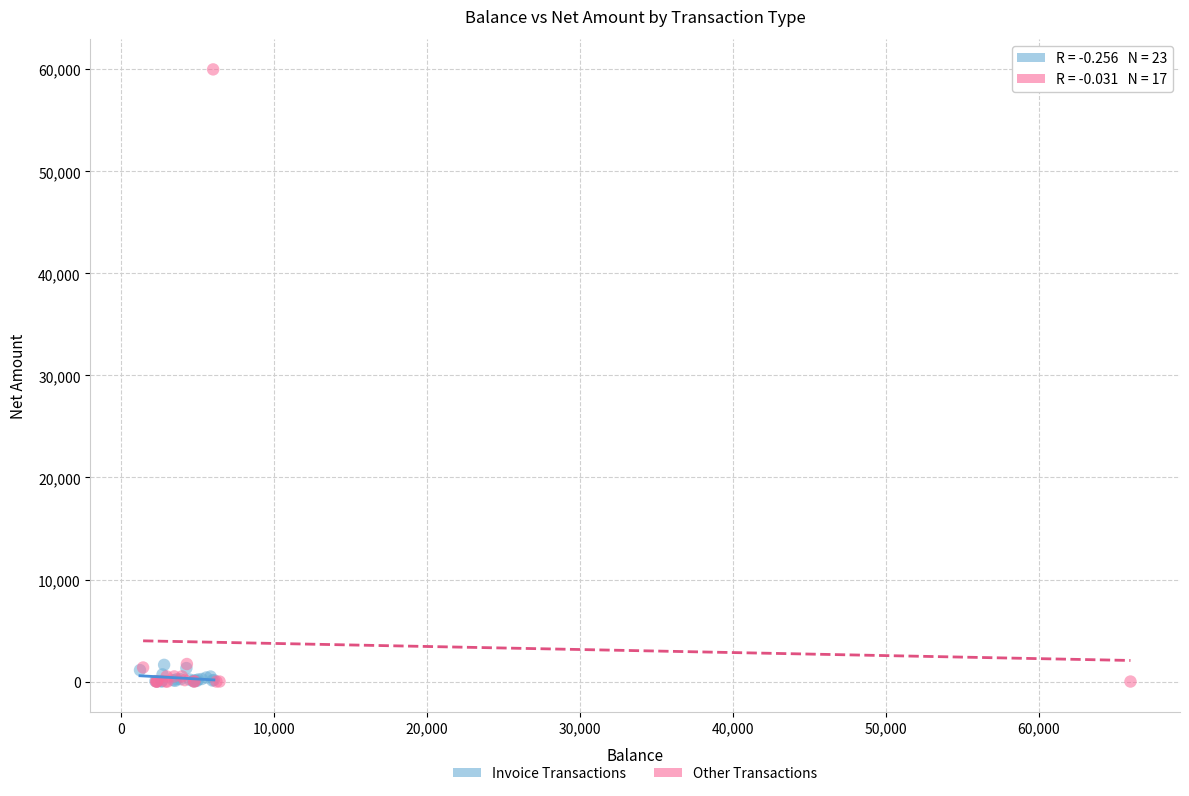

Which series has the widest spread of Y values?

Other Transactions